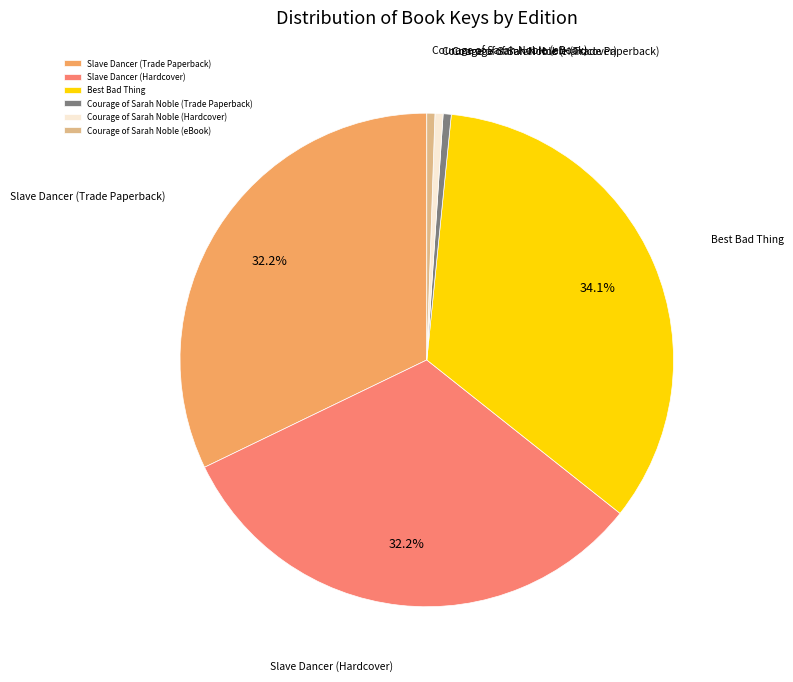

Which has a higher value, Slave Dancer (Hardcover) or Courage of Sarah Noble (eBook)?

Slave Dancer (Hardcover)